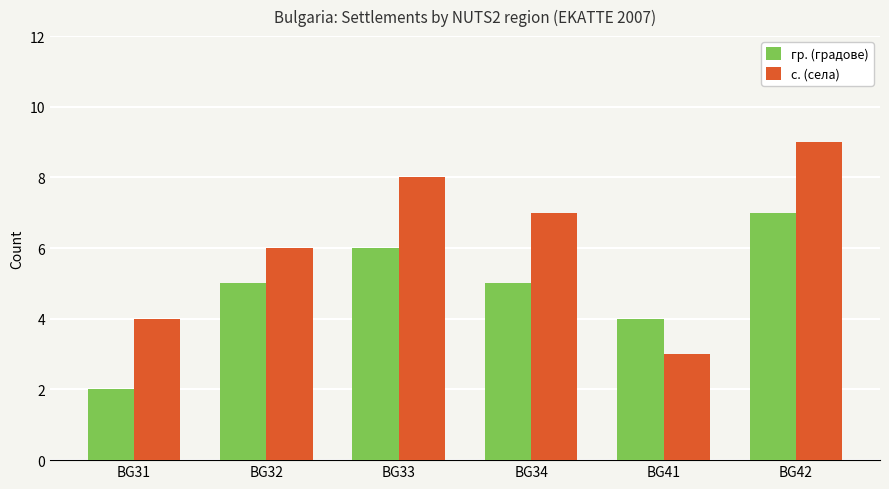

How many values in the с. (села) series are below 7?

3